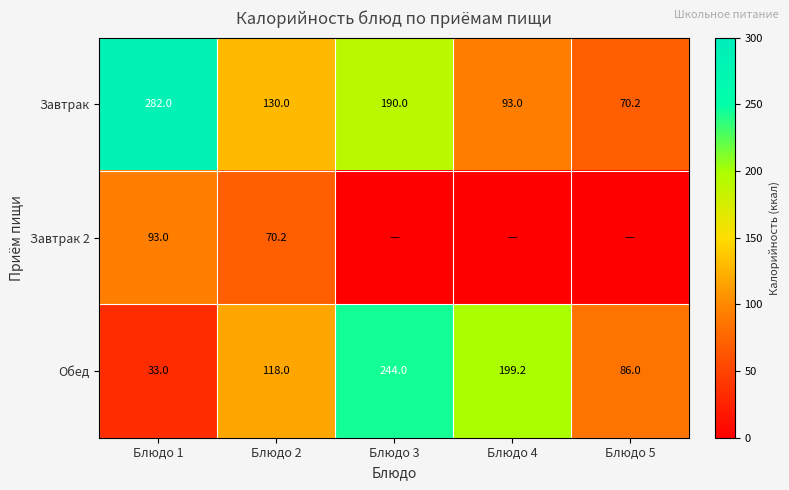

Is it true that Завтрак equals 282.0 at Блюдо 1?

True